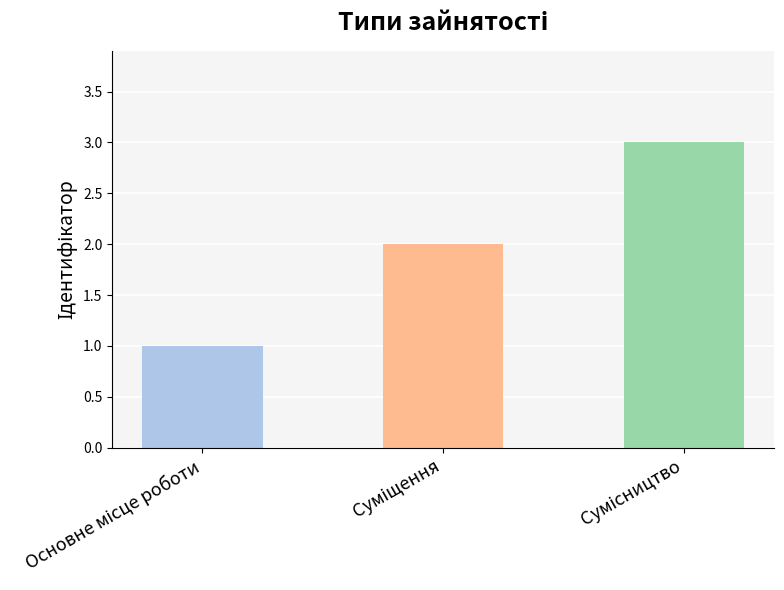

How many distinct data groups are displayed?

1